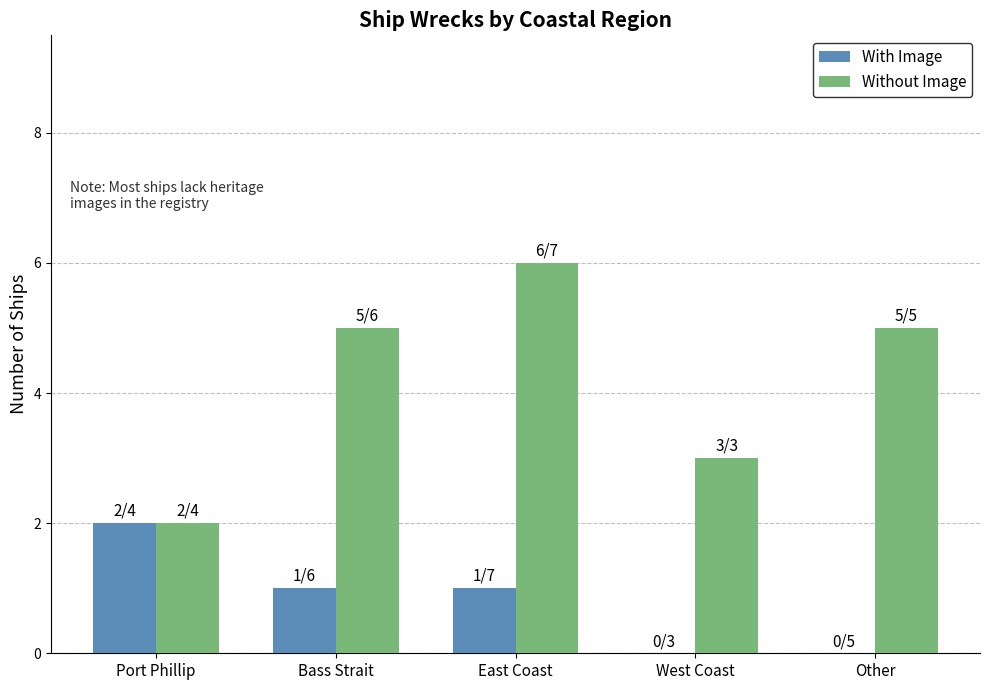

Reading right to left, transcribe all the data shown in this chart.

With Image: Other=0	West Coast=0	East Coast=1	Bass Strait=1	Port Phillip=2
Without Image: Other=5	West Coast=3	East Coast=6	Bass Strait=5	Port Phillip=2